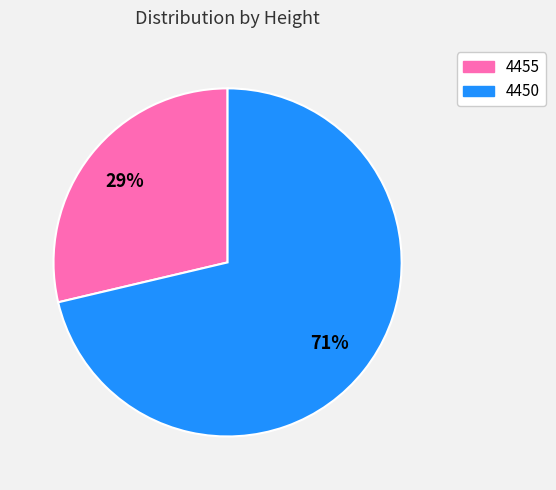

Between 4450 and 4455, which is larger?

4450